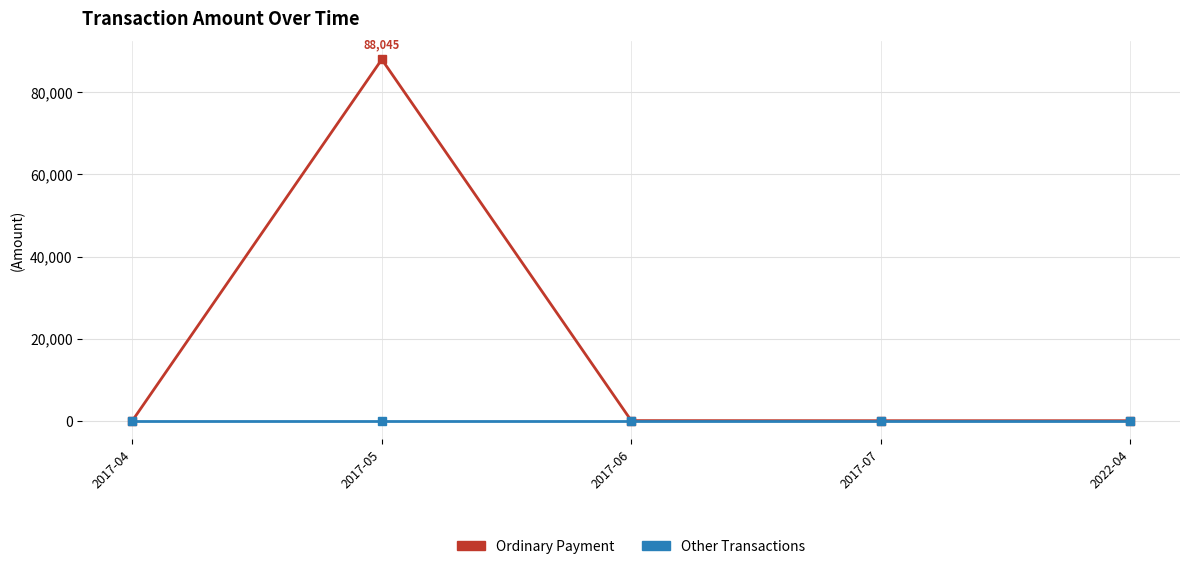

What is the label of the 5th point from the right?

2017-04